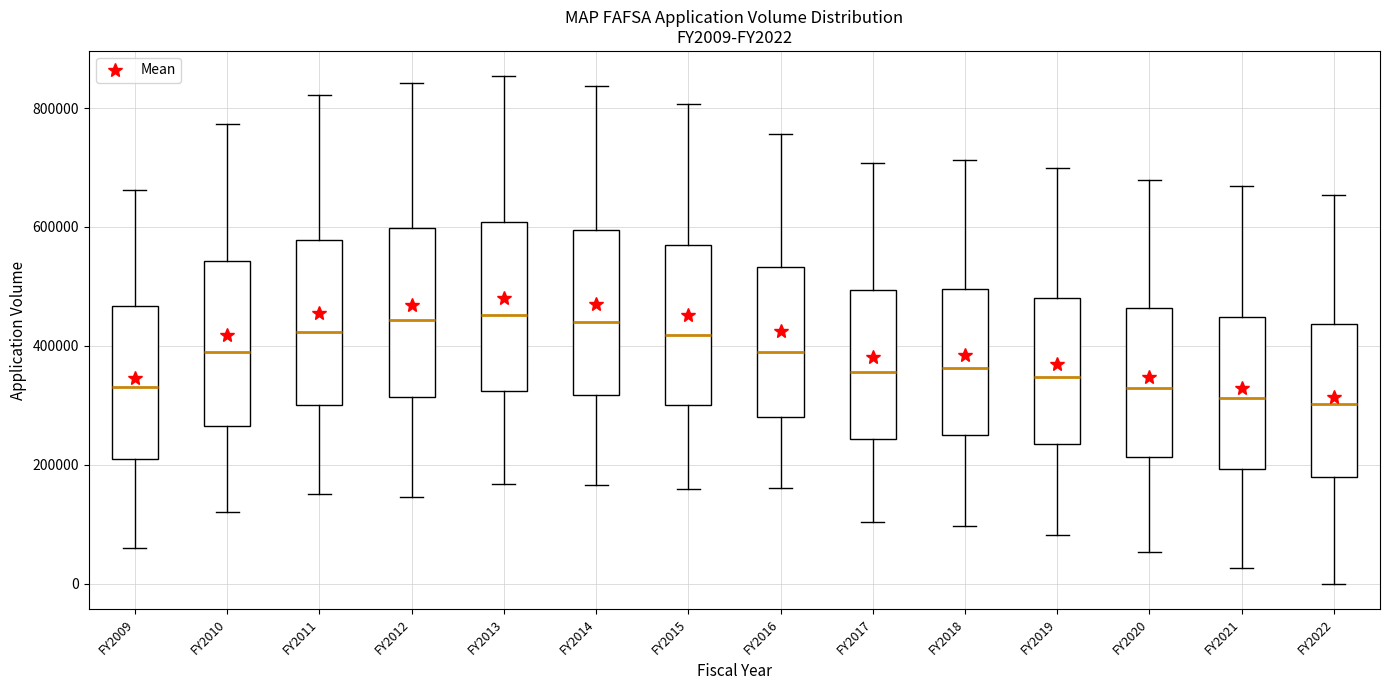

Reading left to right, read every box against the y-axis: the position of its median line, the range the box covers, and the ends of its whiskers. The values are not printed on the chart, so give them approximately, as read against the axis.

FY2009: median 340000, box 200000 to 460000, whiskers 60000 to 660000
FY2010: median 400000, box 260000 to 540000, whiskers 120000 to 780000
FY2011: median 420000, box 300000 to 580000, whiskers 160000 to 820000
FY2012: median 440000, box 320000 to 600000, whiskers 140000 to 840000
FY2013: median 460000, box 320000 to 600000, whiskers 160000 to 860000
FY2014: median 440000, box 320000 to 600000, whiskers 160000 to 840000
FY2015: median 420000, box 300000 to 560000, whiskers 160000 to 800000
FY2016: median 380000, box 280000 to 540000, whiskers 160000 to 760000
FY2017: median 360000, box 240000 to 500000, whiskers 100000 to 700000
FY2018: median 360000, box 260000 to 500000, whiskers 100000 to 720000
FY2019: median 340000, box 240000 to 480000, whiskers 80000 to 700000
FY2020: median 320000, box 220000 to 460000, whiskers 60000 to 680000
FY2021: median 320000, box 200000 to 440000, whiskers 20000 to 660000
FY2022: median 300000, box 180000 to 440000, whiskers 0 to 660000